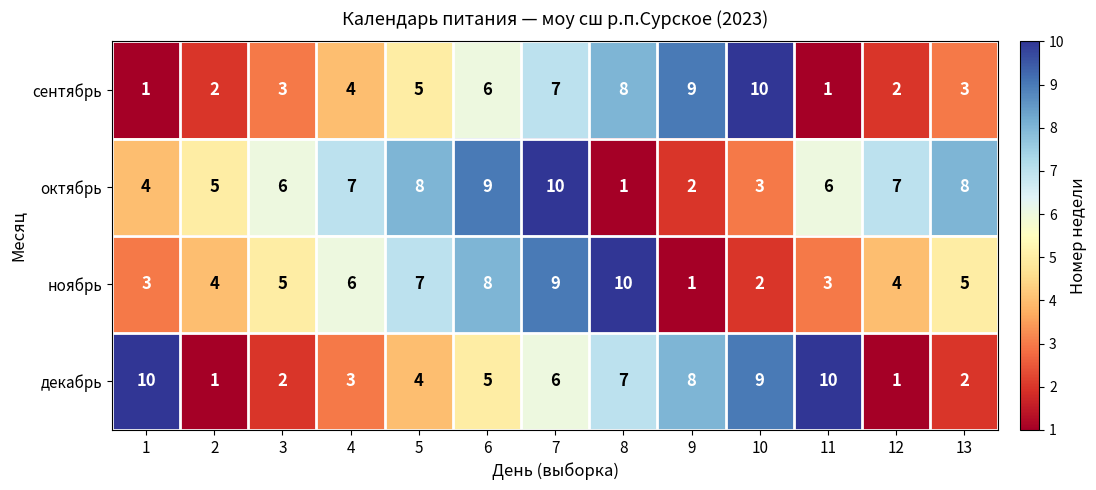

Is the value of октябрь at 11 greater than the value of сентябрь at 3?

Yes